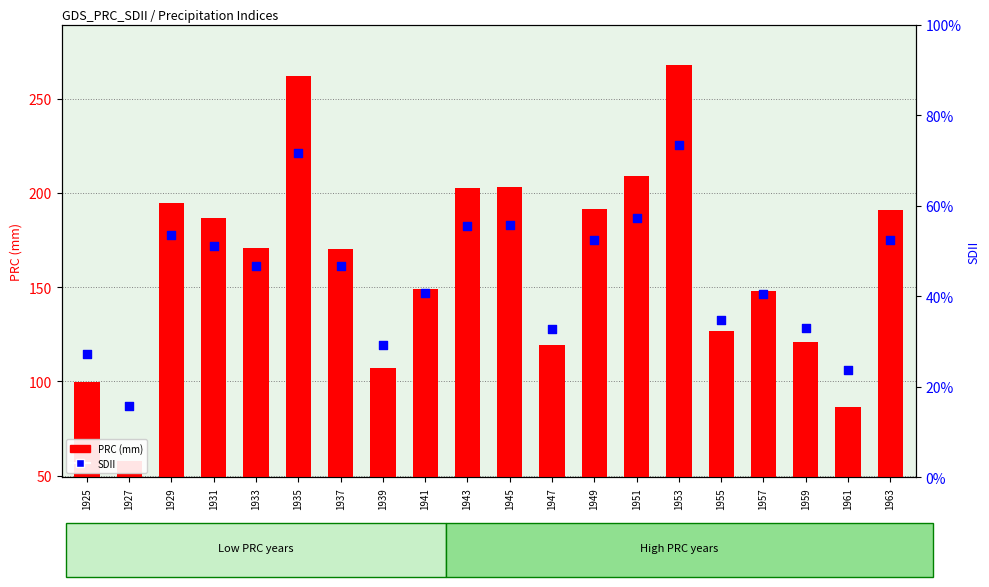

Which series has the largest total across all categories?

PRC (mm)